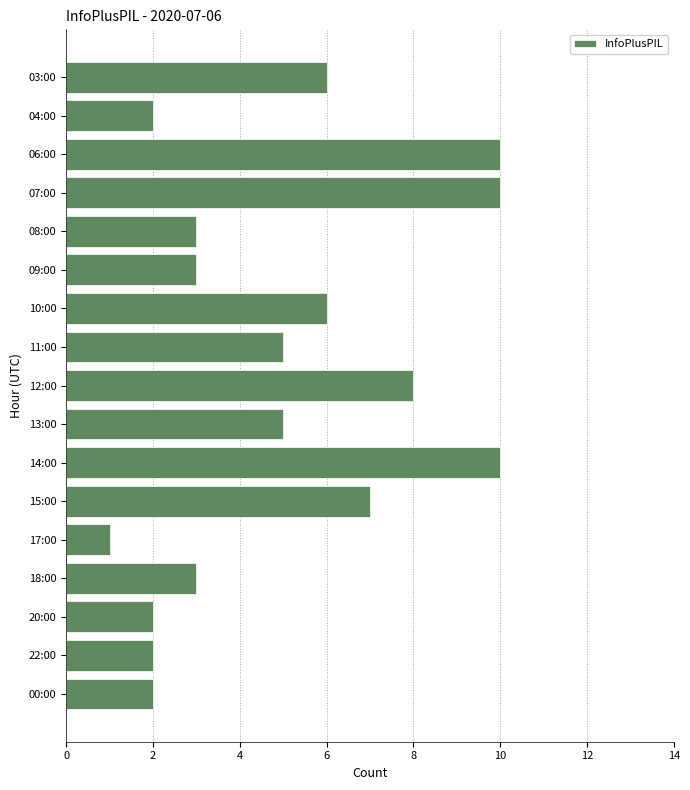

Reading bottom to top, what are all the values shown in this chart?

00:00=2	22:00=2	20:00=2	18:00=3	17:00=1	15:00=7	14:00=10	13:00=5	12:00=8	11:00=5	10:00=6	09:00=3	08:00=3	07:00=10	06:00=10	04:00=2	03:00=6